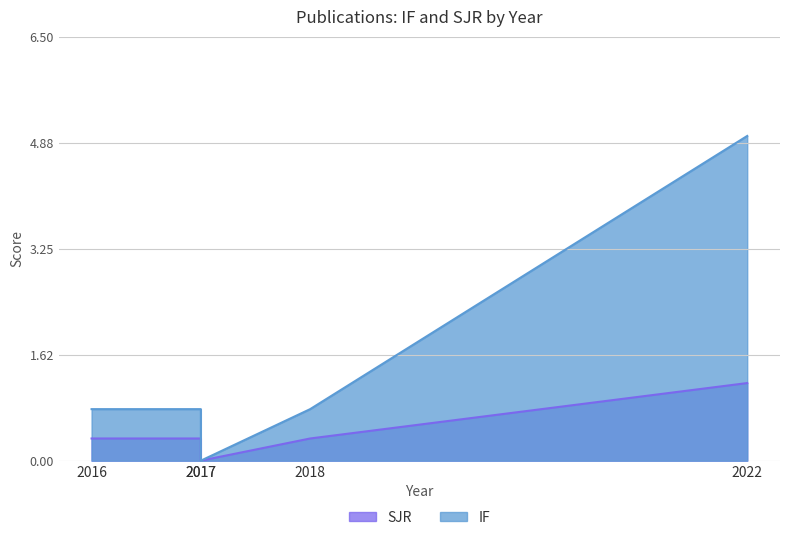

True or false: SJR and IF intersect in this chart.

False